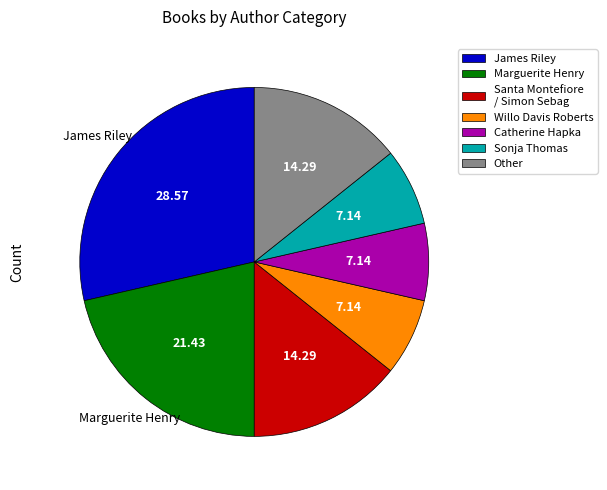

How many slices are in this pie chart?

7